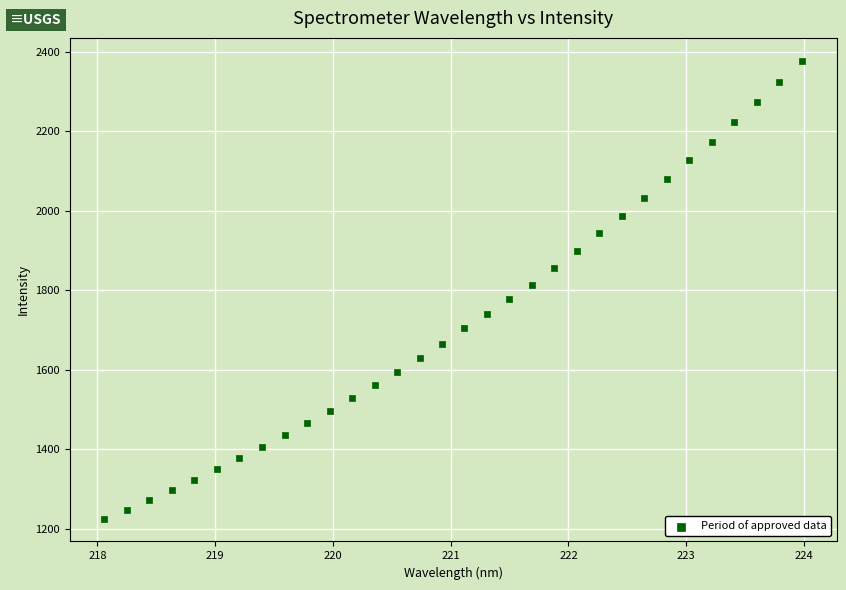

What is the range of Y values (max minus min)?

1152.4